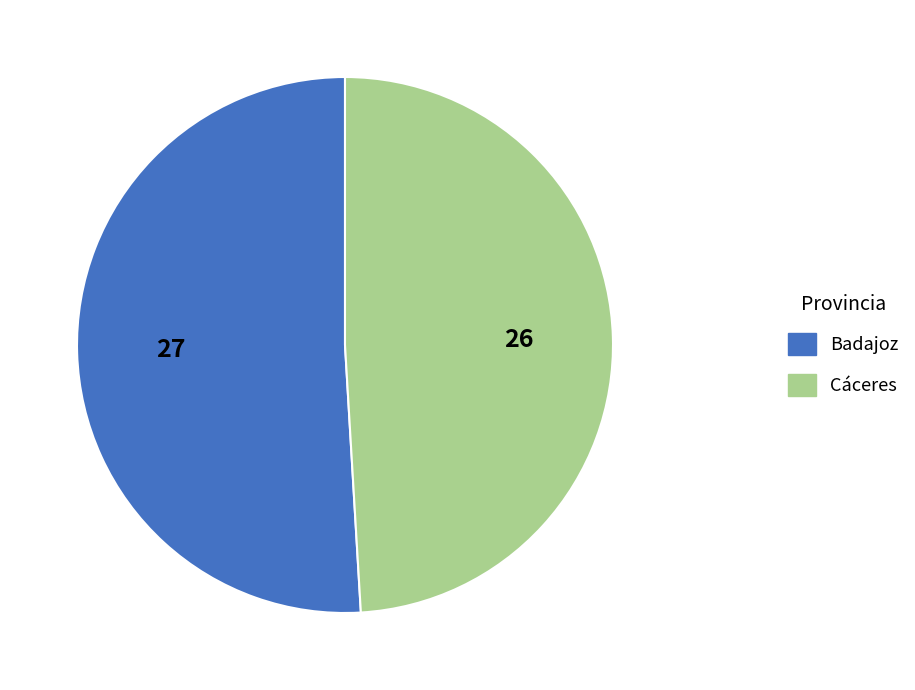

Rank the categories by value from lowest to highest.

Cáceres, Badajoz